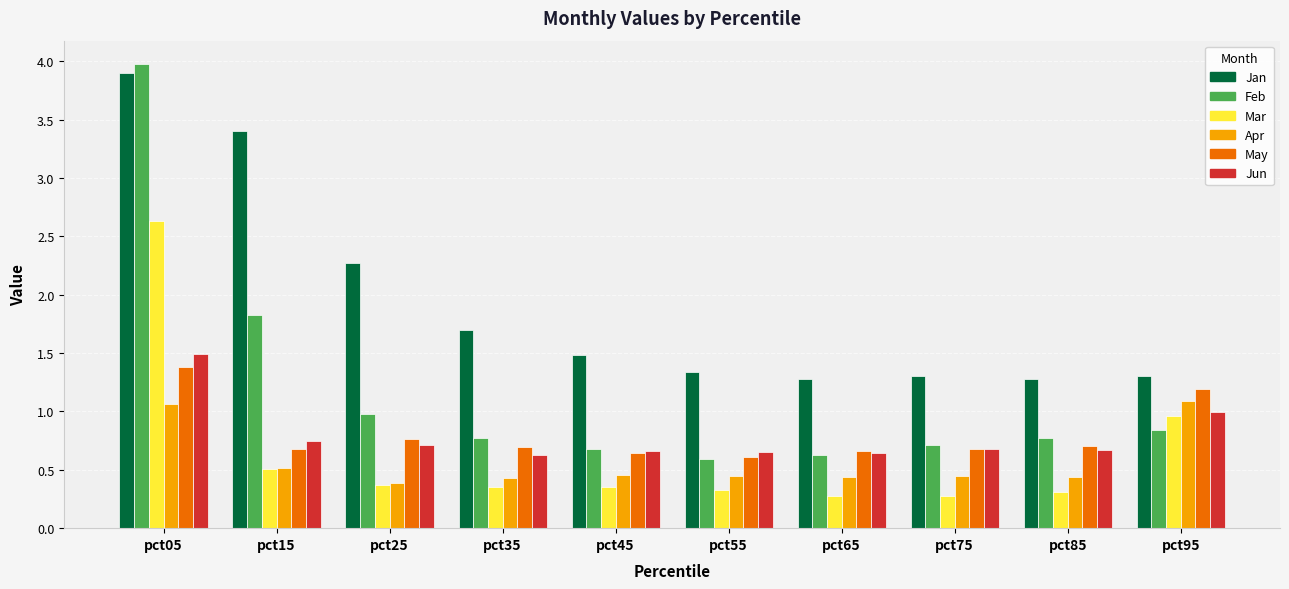

The value of Apr at pct15 is 0.5. True or false?

True